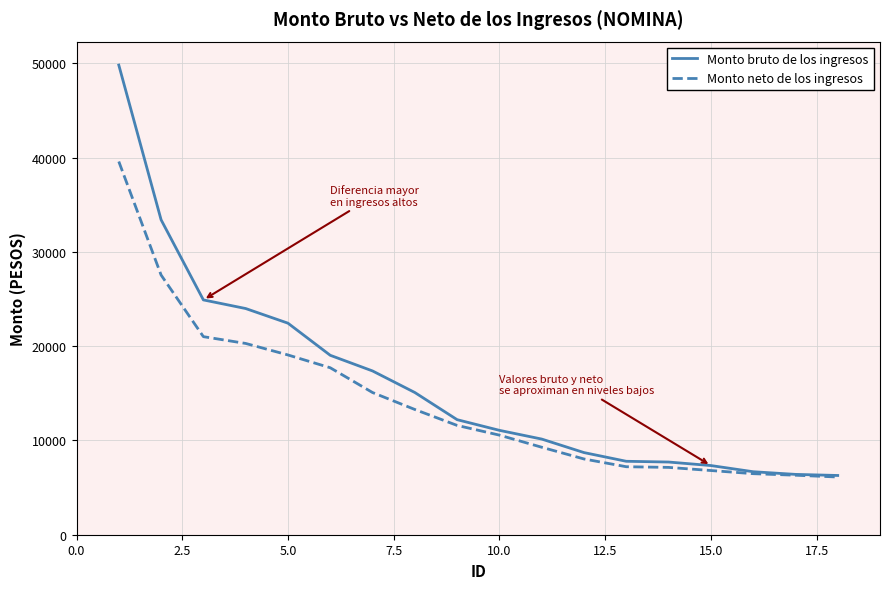

What is the lowest value of the Monto bruto de los ingresos series?

6286.5